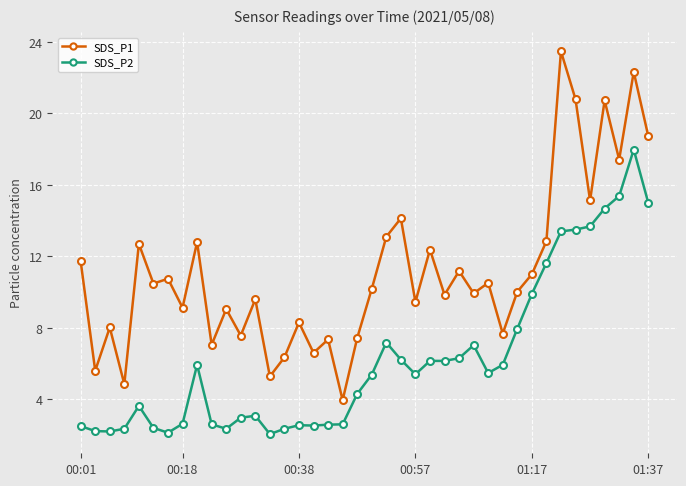

Which series has the largest total across all categories?

SDS_P1